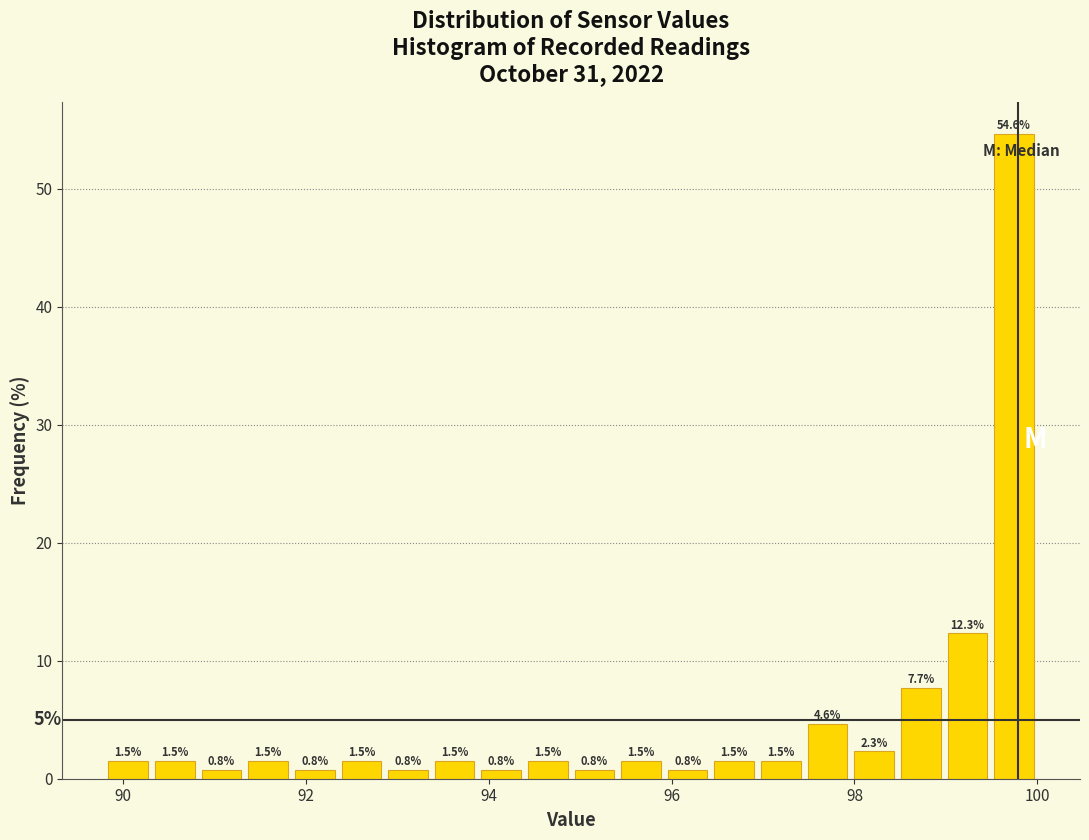

Around what value on the x-axis is the tallest bar? Give the approximate position of its centre, as read against the axis.

99.8